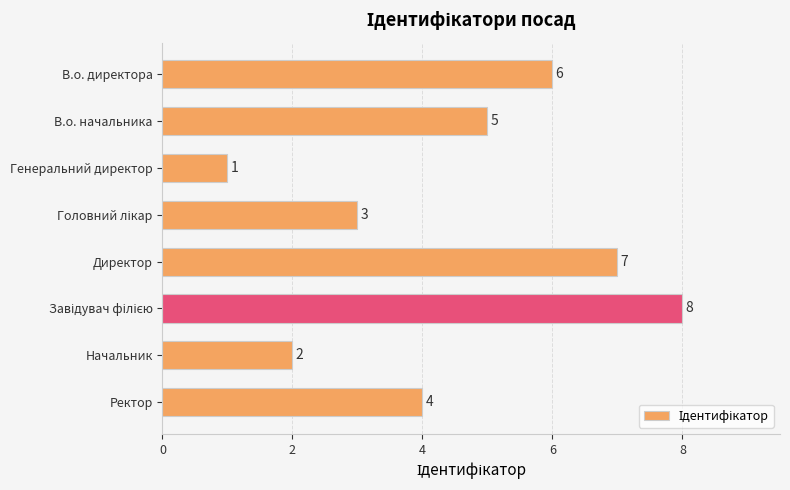

The value at В.о. начальника is 5. True or false?

True